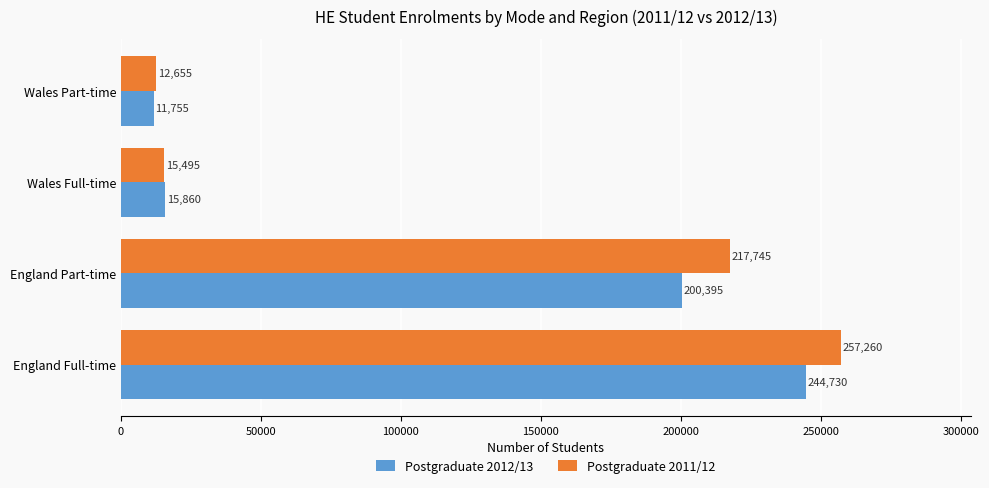

List the series in order of their overall mean, highest first.

Postgraduate 2011/12, Postgraduate 2012/13